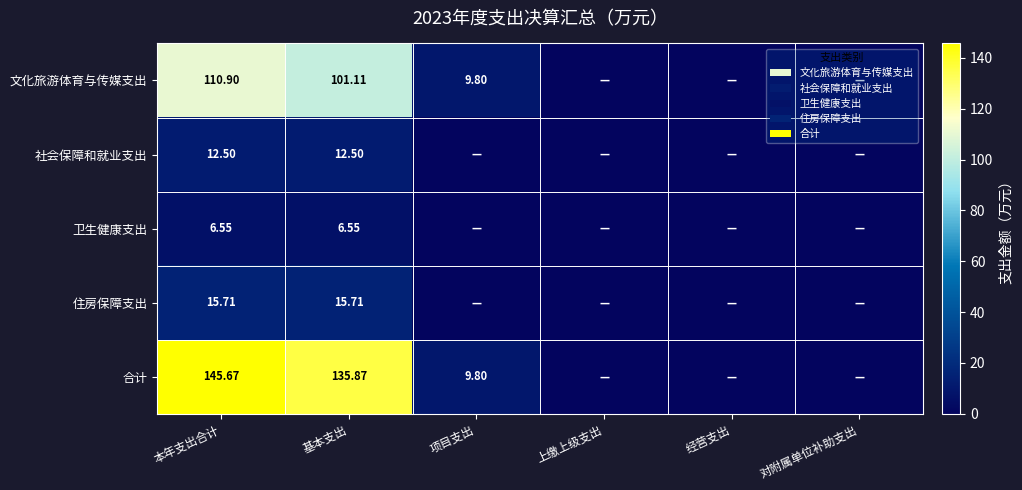

At how many categories does at least one series exceed 134?

2